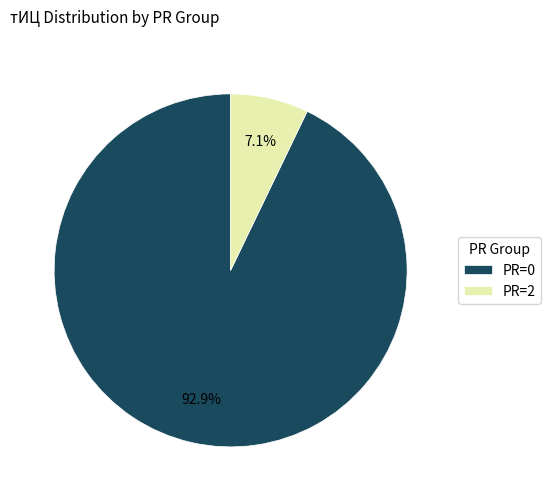

How many slices are in this pie chart?

2